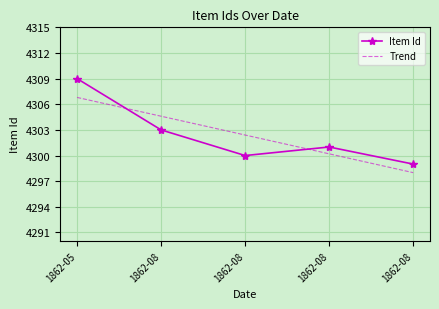

True or false: Item Id and Trend cross at least once.

True